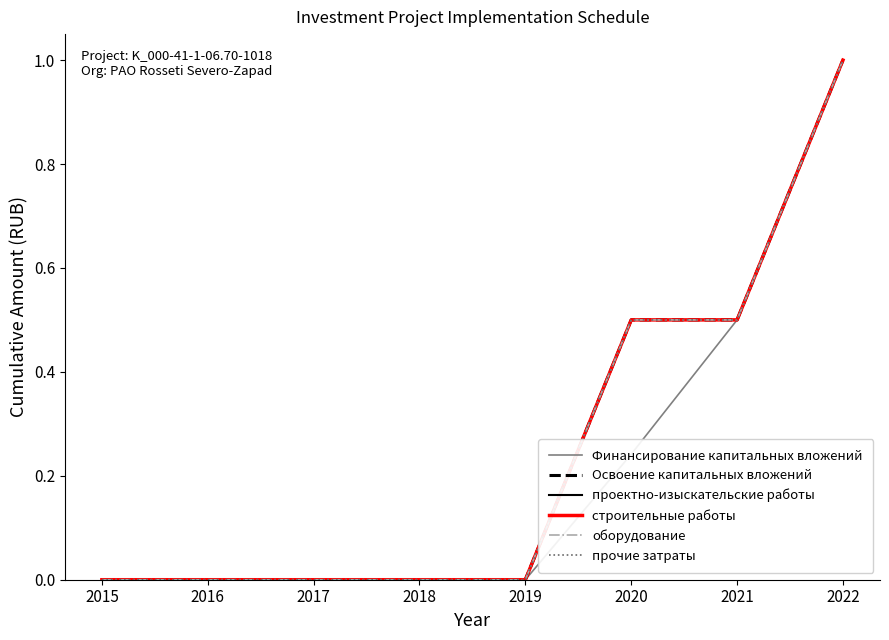

Does the chart display data point markers on the line(s)?

No